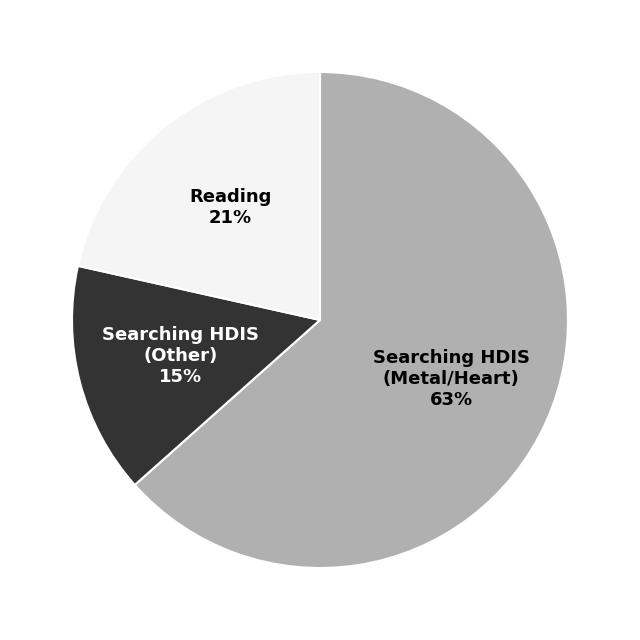

How many segments does this pie chart have?

3